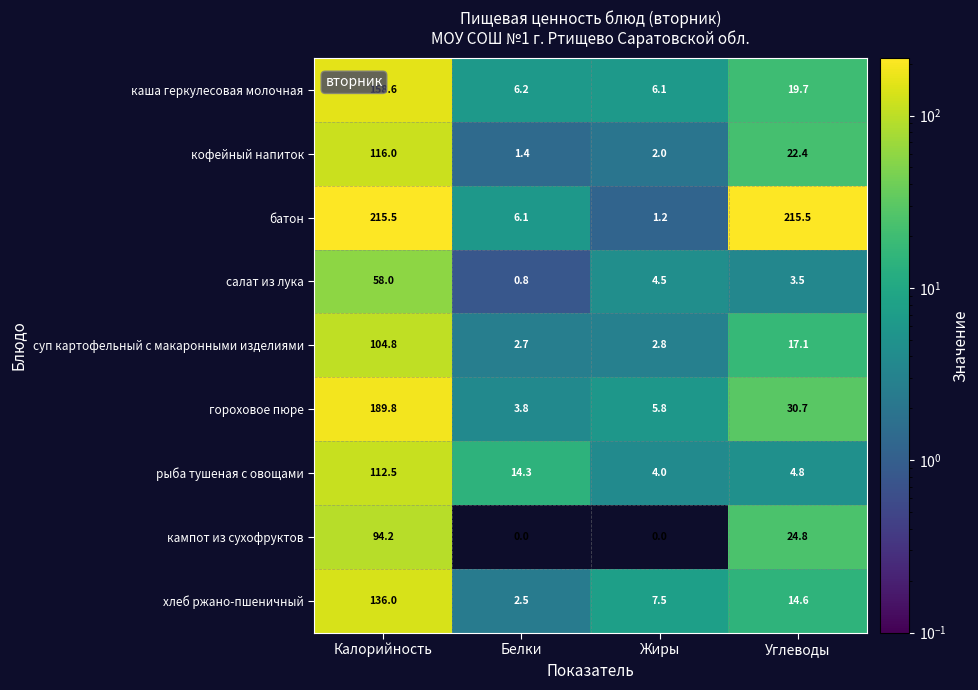

What is the approximate value of рыба тушеная с овощами at Углеводы?

4.8